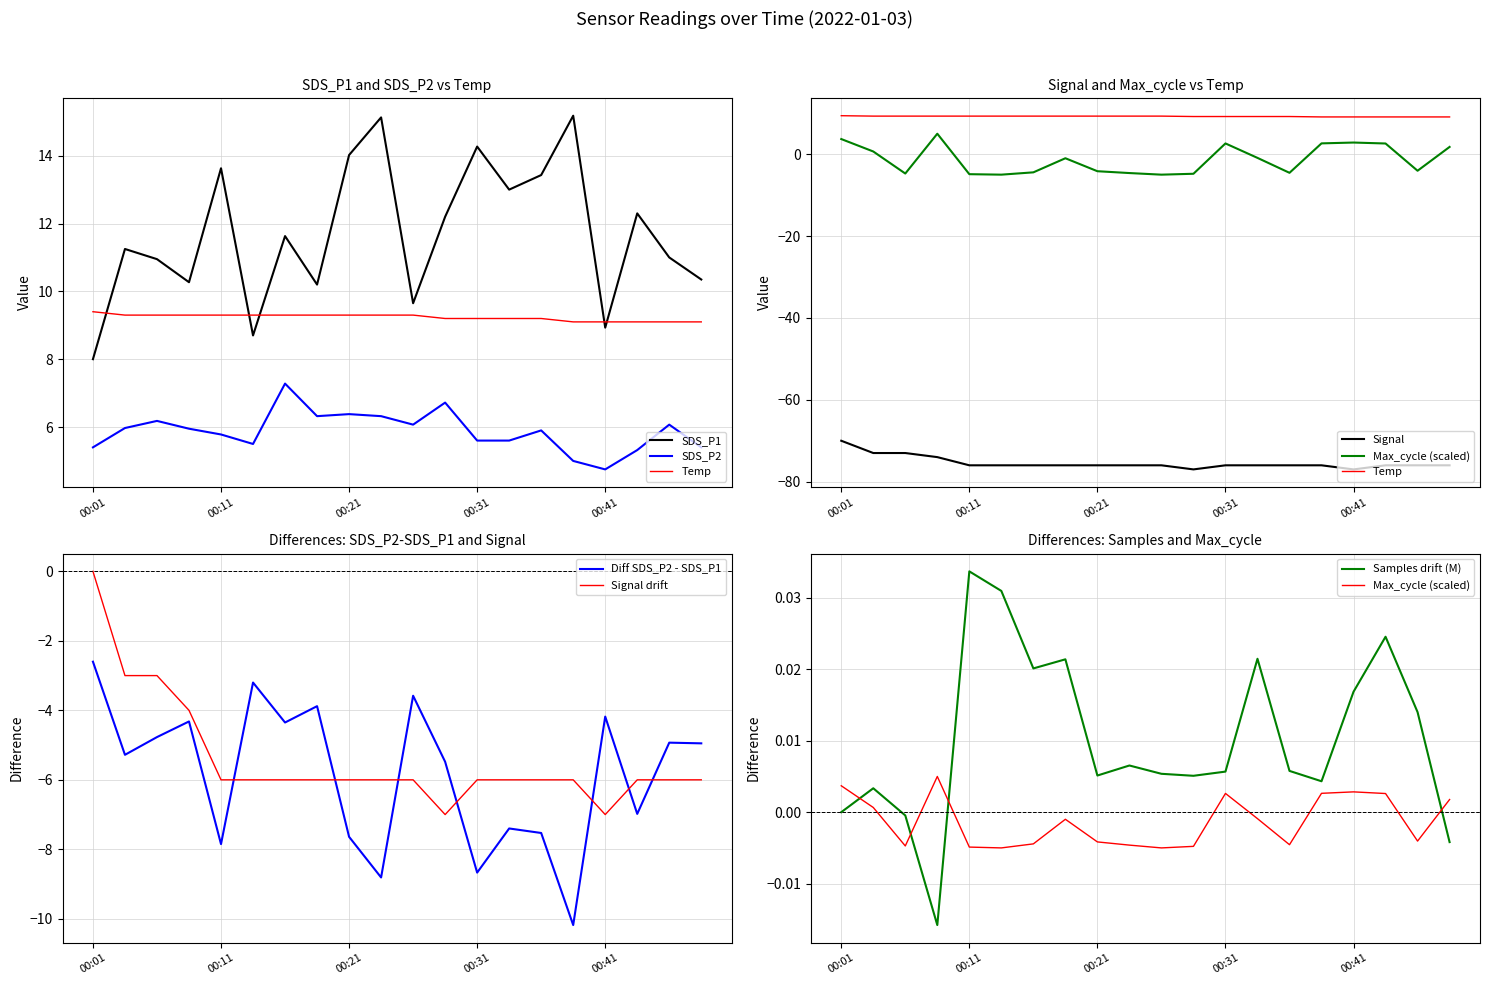

At which category does SDS_P2 reach its first local valley?

00:13